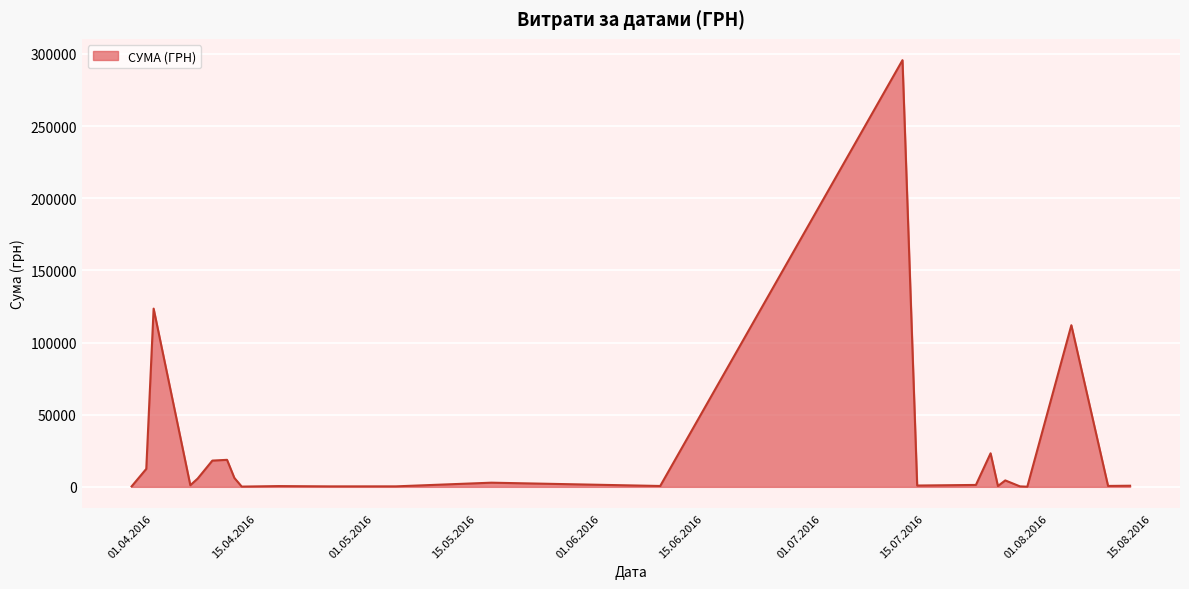

What is the difference between the second highest and minimum values?

123394.0